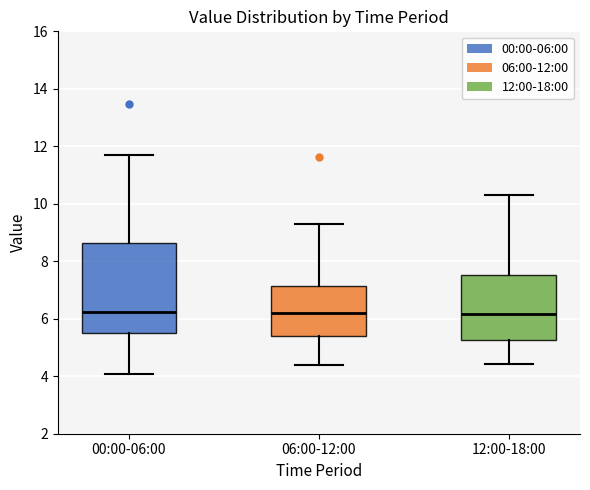

Where does the median line of the box for 12:00-18:00 sit on the y-axis? The values are not printed on the chart, so give them approximately, as read against the axis.

6.2